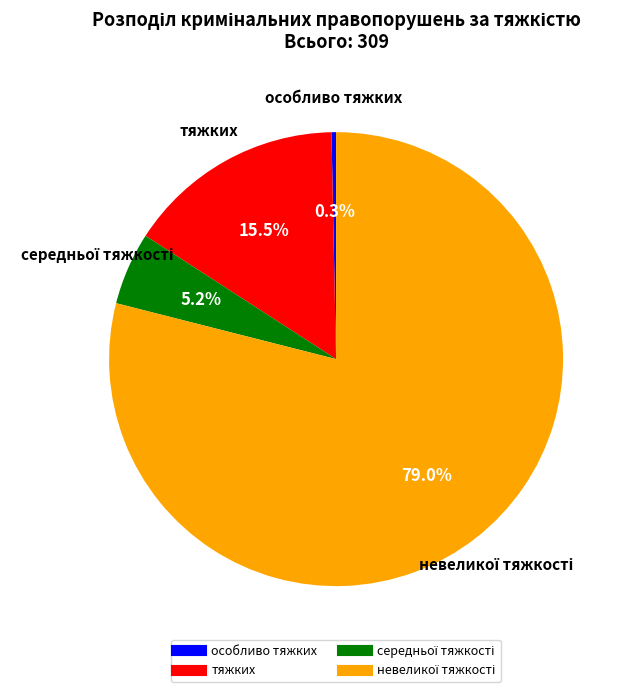

How many segments does this pie chart have?

4